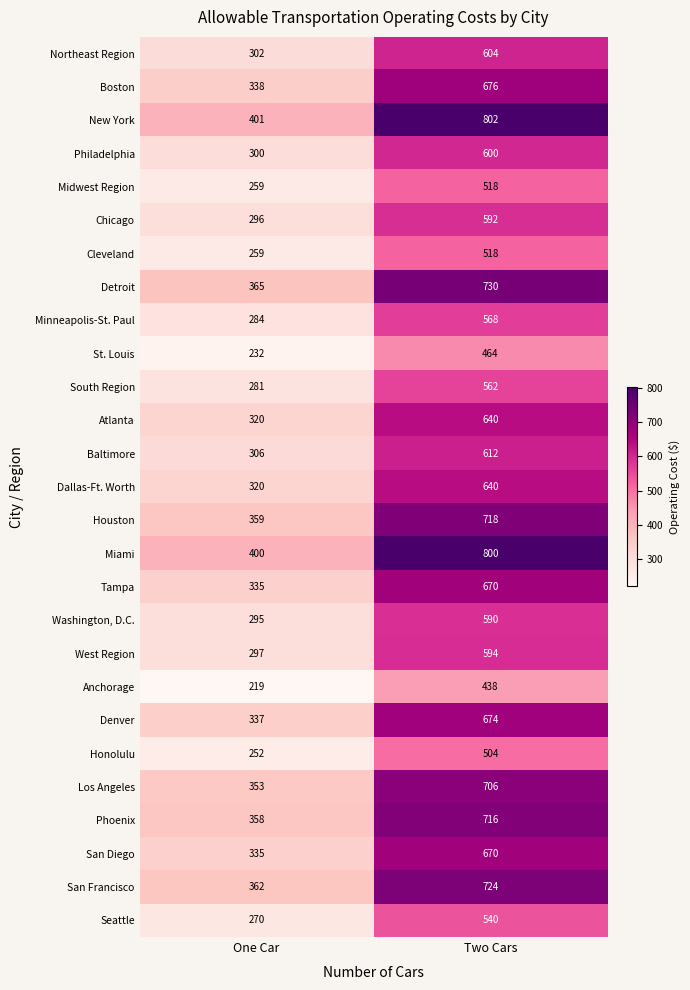

At how many categories does at least one series exceed 591?

1